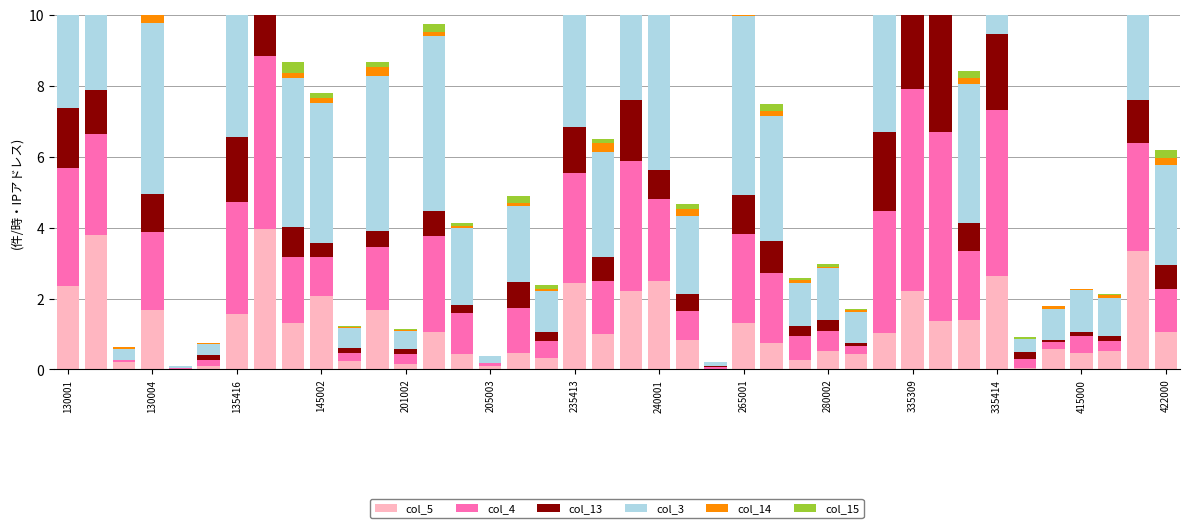

What is the sum of all col_15 values?

9.1